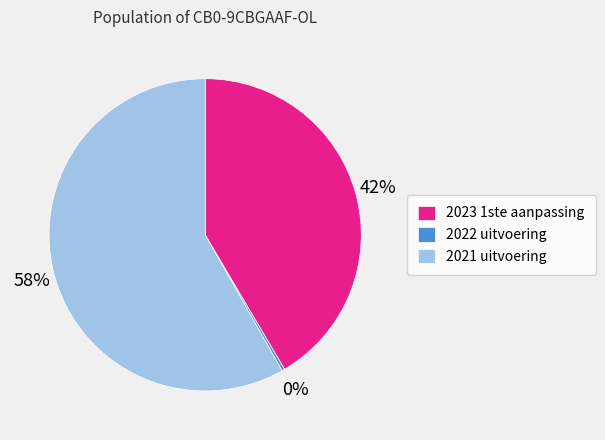

What is the smallest slice in the pie chart?

2022 uitvoering